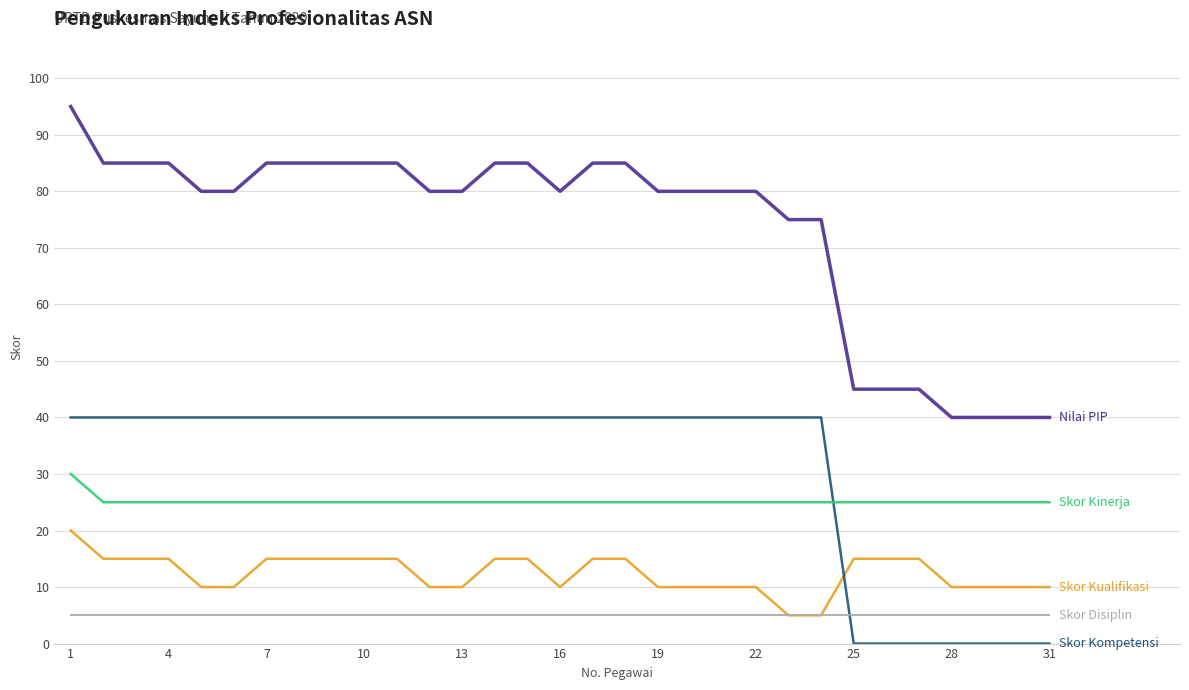

What is the greatest value displayed?

95